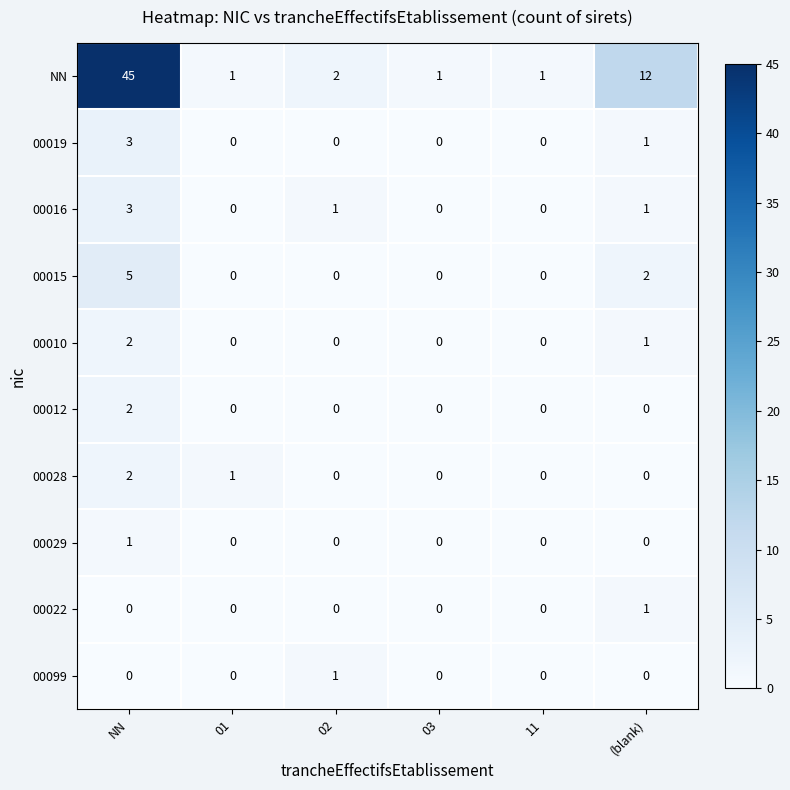

True or false: 00010 has a value of 1 at NN.

False